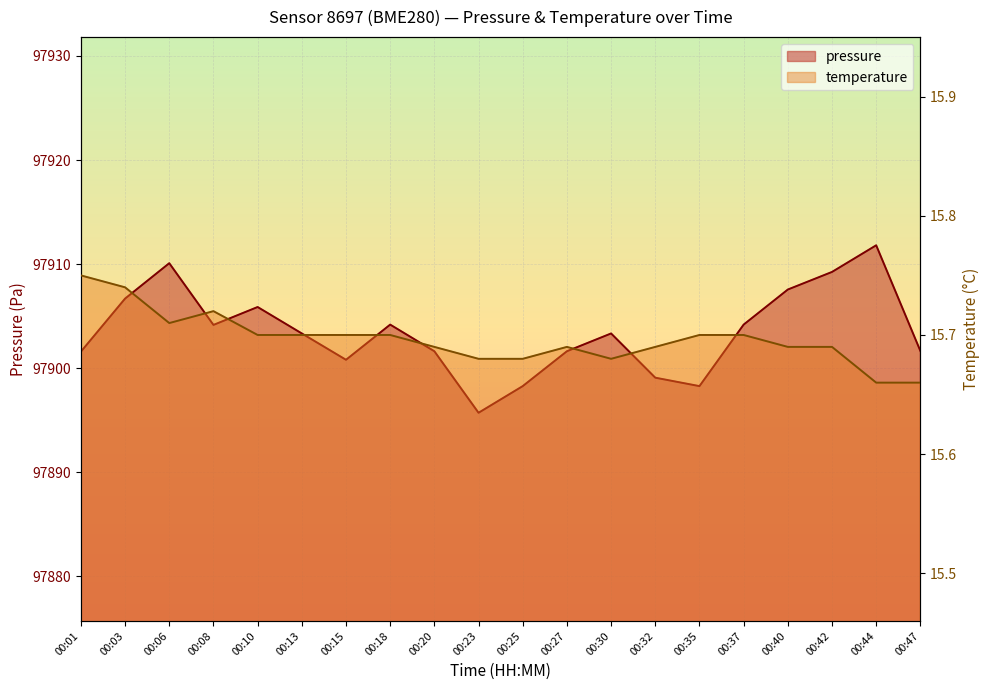

What is the difference between the pressure values at 00:23 and 00:35?

2.6